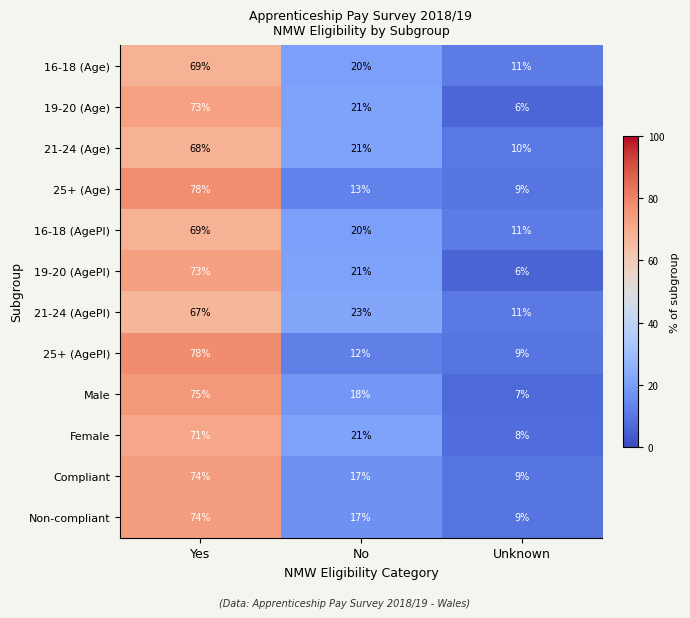

What is the smallest value displayed?

6